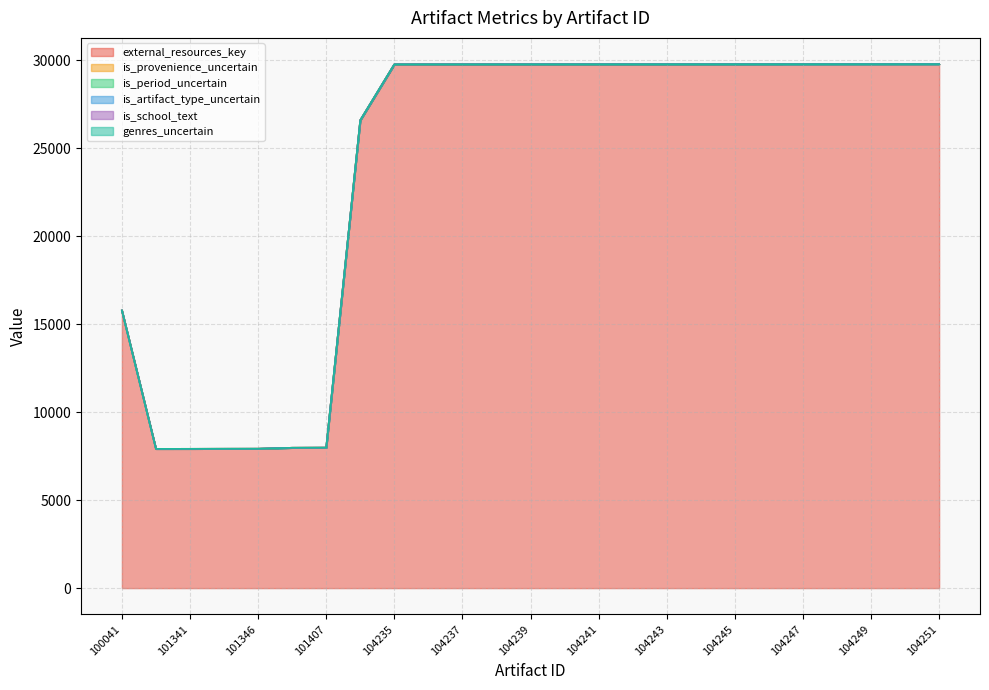

What is the spread (max minus min) of values at 104238?

29777